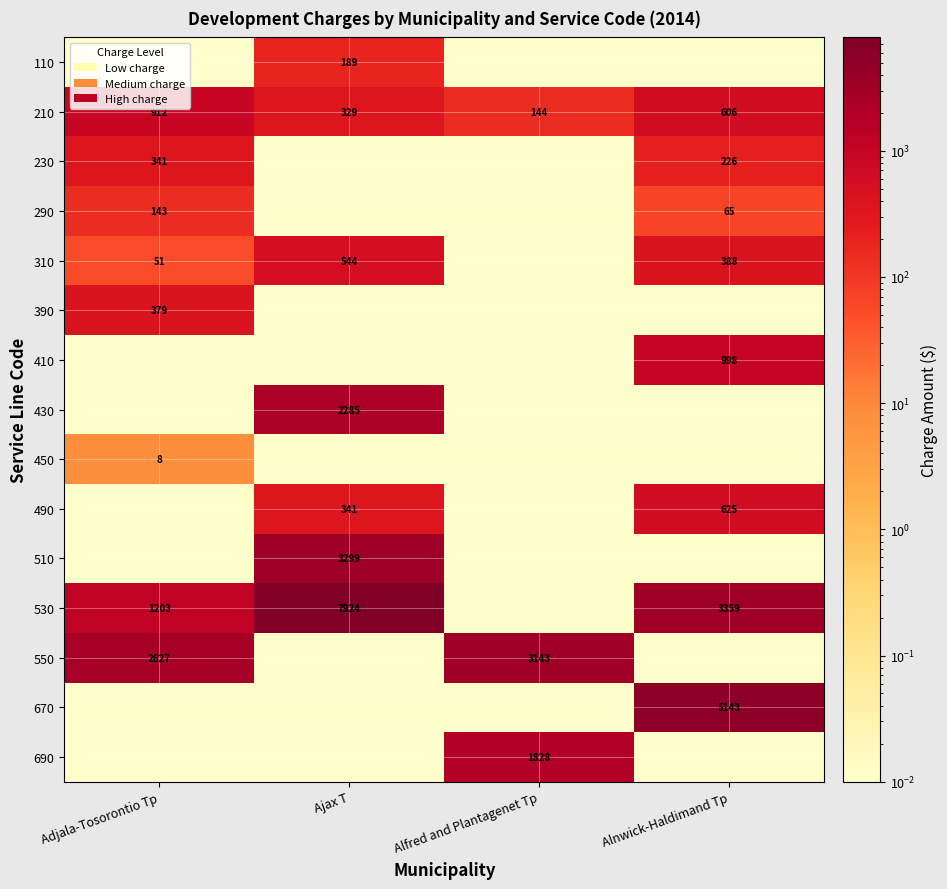

What is the spread (max minus min) of values at Adjala-Tosorontio Tp?

2626.8